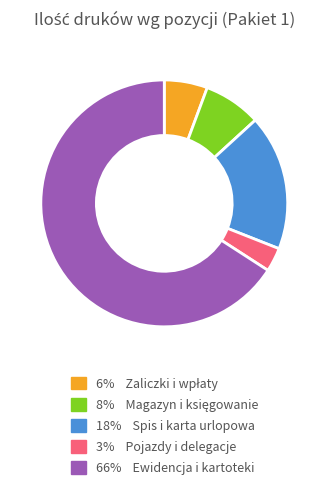

Is there a majority slice in this chart?

Yes